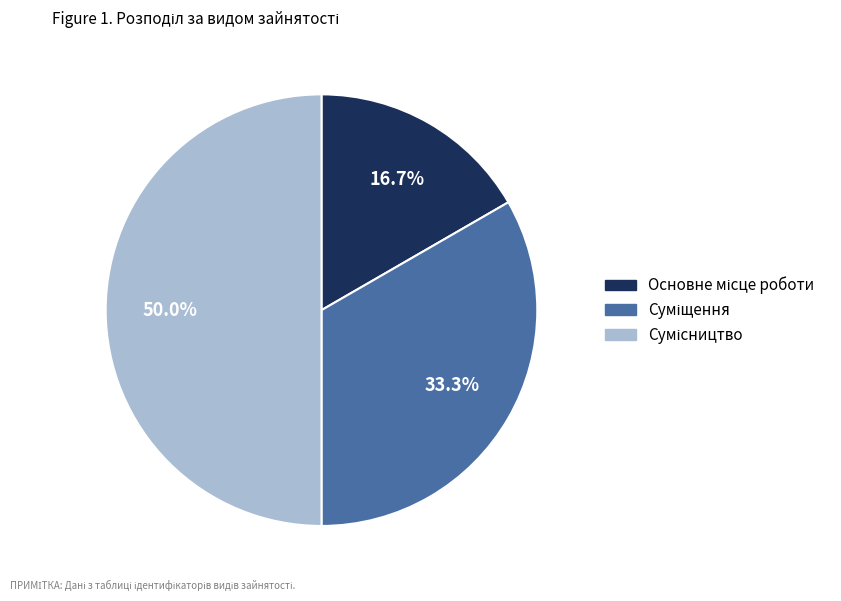

What portion of the pie excludes Суміщення?

66.7%